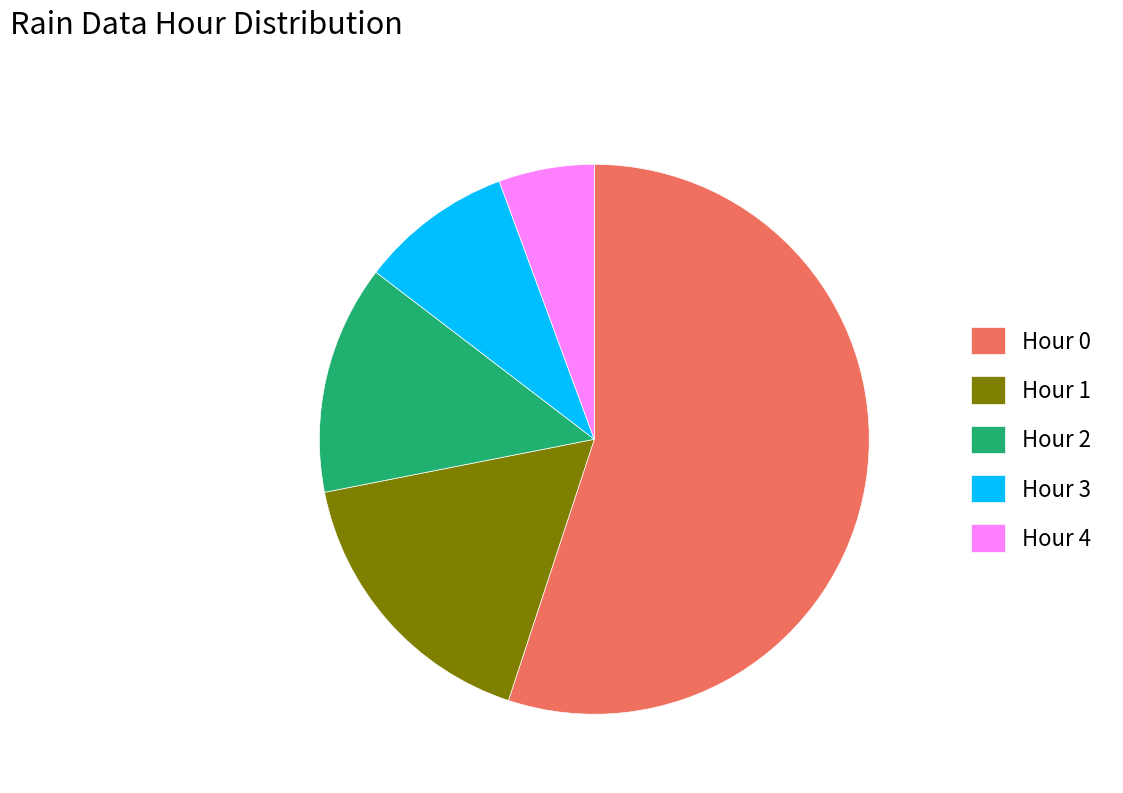

The Hour 0 slice represents 45% of the pie. True or false?

False